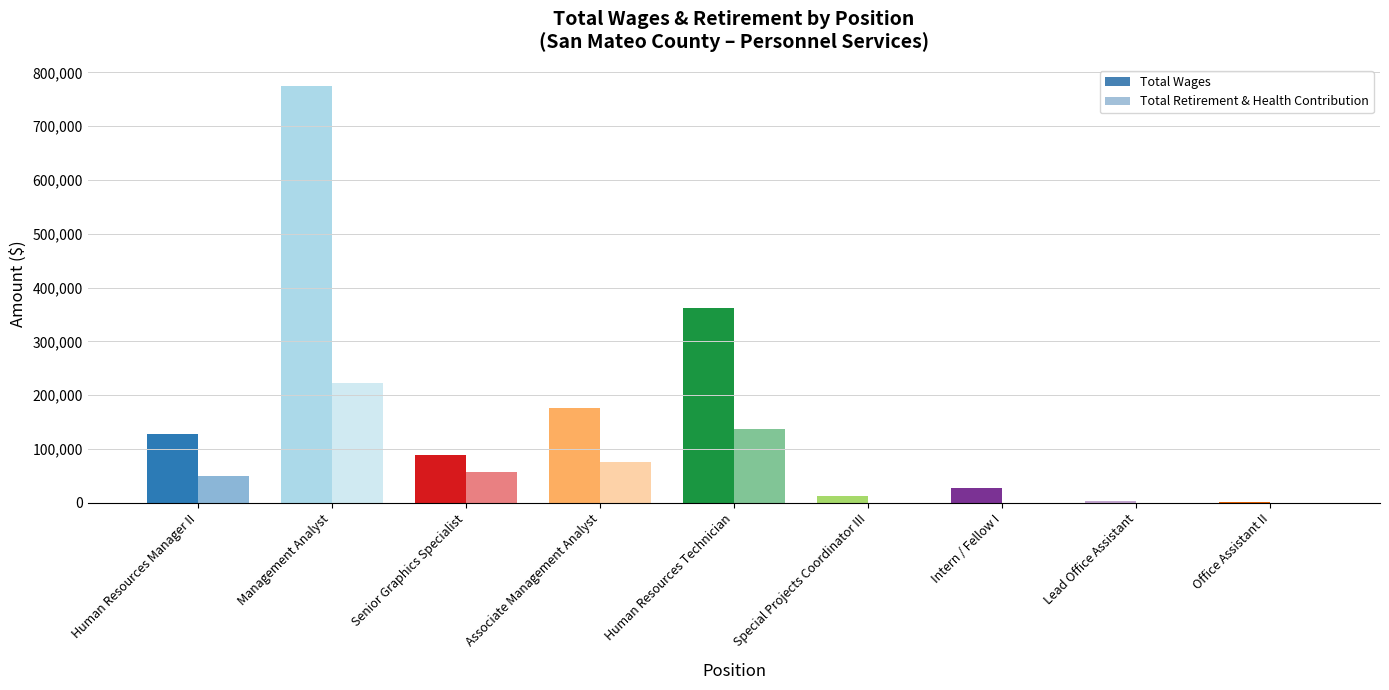

Are the bars horizontal?

No